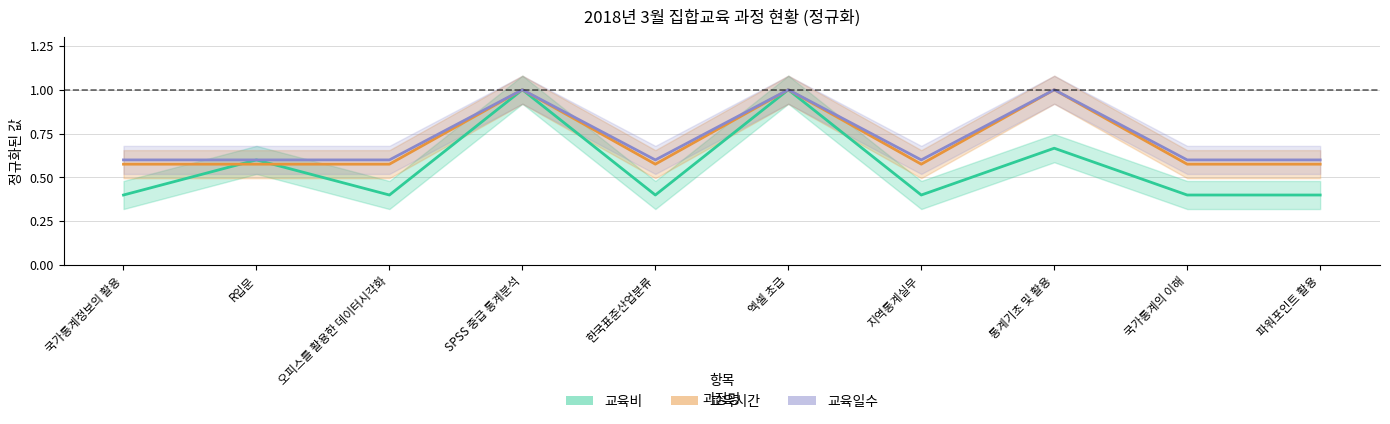

Where is the first local maximum for 교육비?

R입문